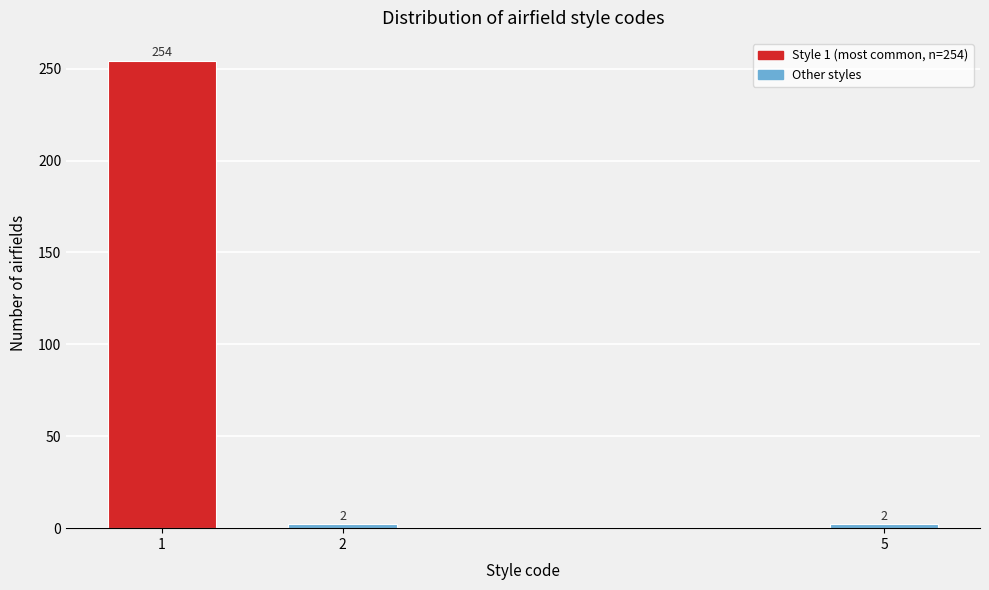

Reading left to right, what are all the values shown in this chart?

1=254	2=2	5=2